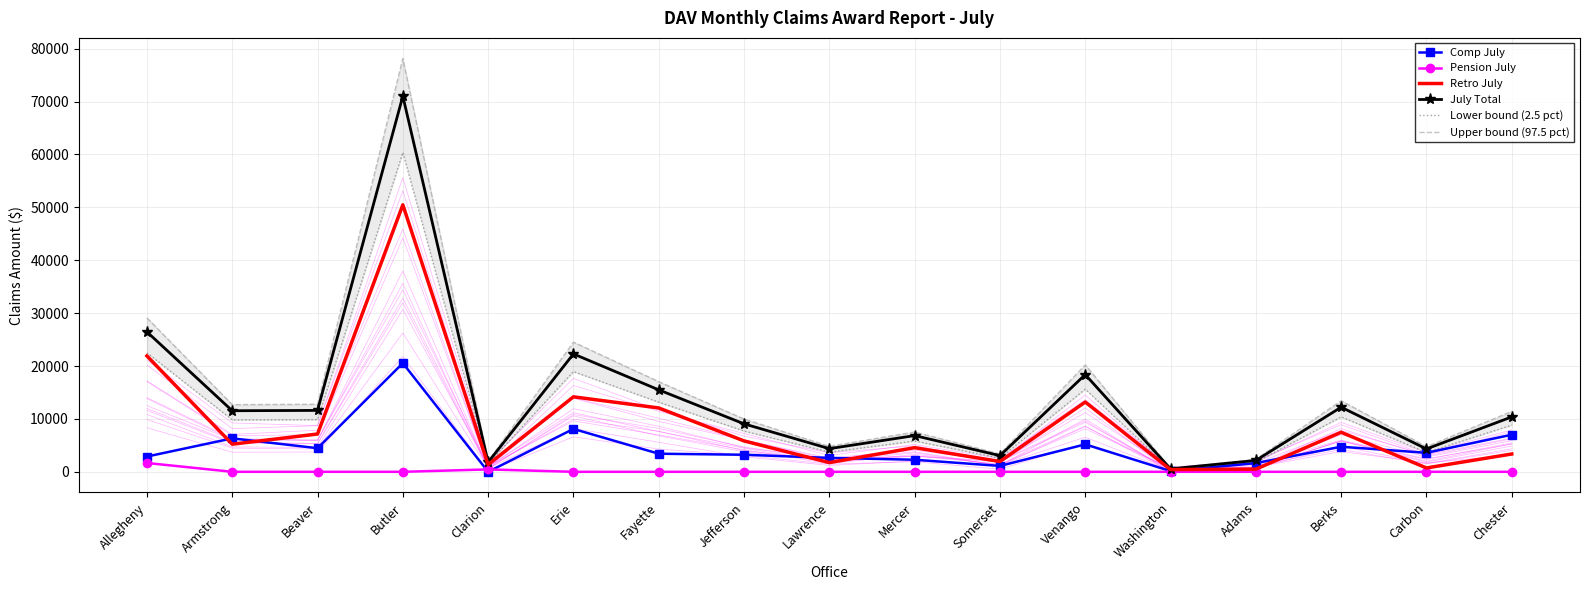

Which series has the largest total across all categories?

Upper bound (97.5 pct)